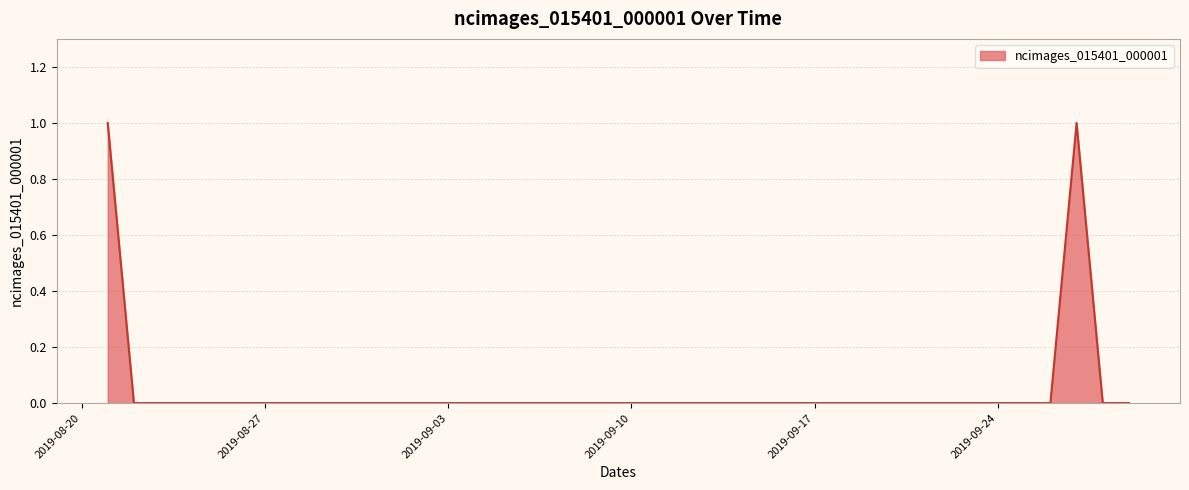

What is the difference between the second highest and second lowest values?

1